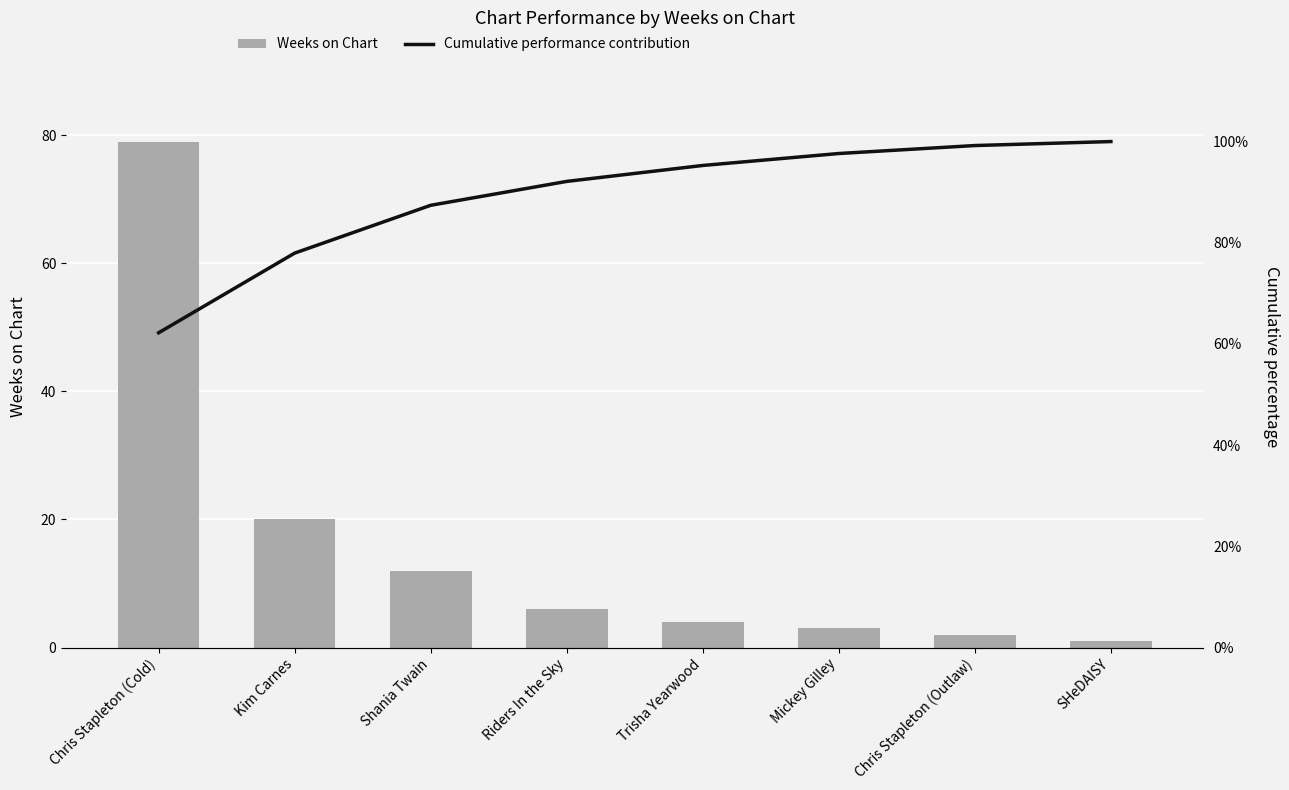

Rank the series at Riders In the Sky from lowest to highest value.

Weeks on Chart, Cumulative performance contribution